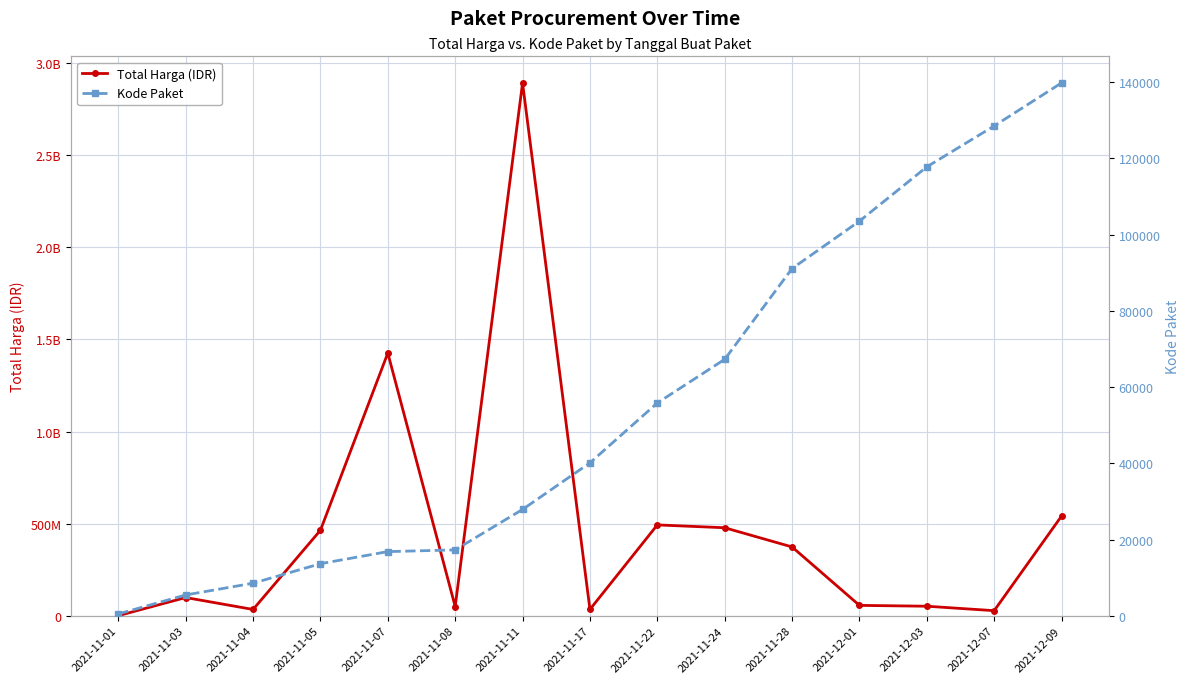

What value does the Kode Paket series have at 2021-11-24?

67279